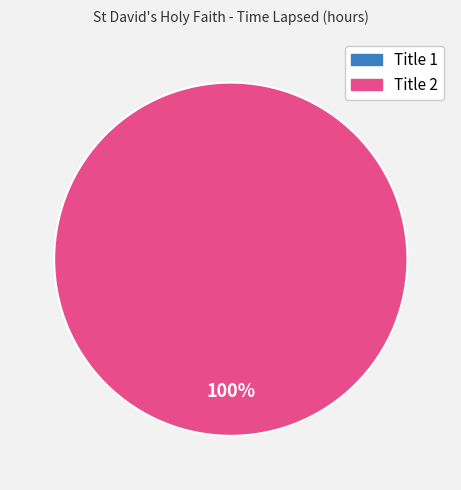

To the nearest percent, what is the difference between the largest and smallest slice percentages?

100%